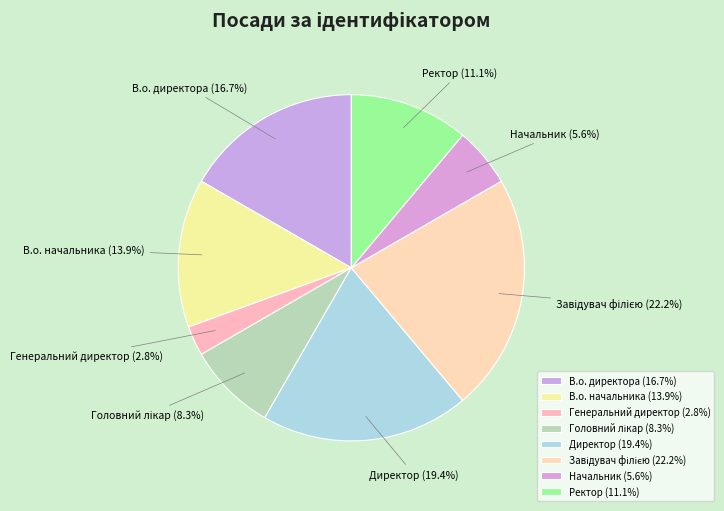

Count the number of slices in the pie.

8